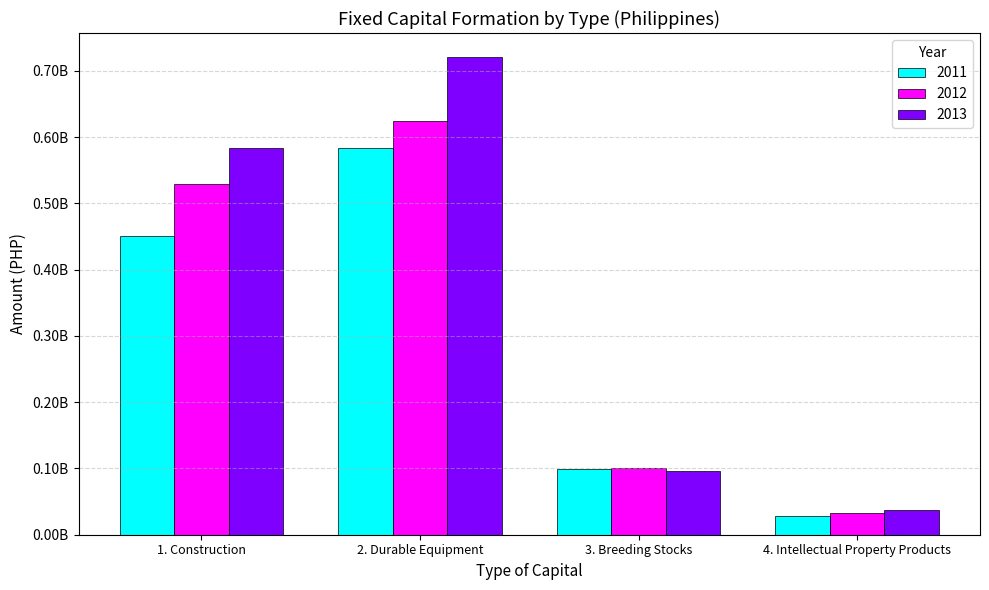

Are the bars horizontal?

No